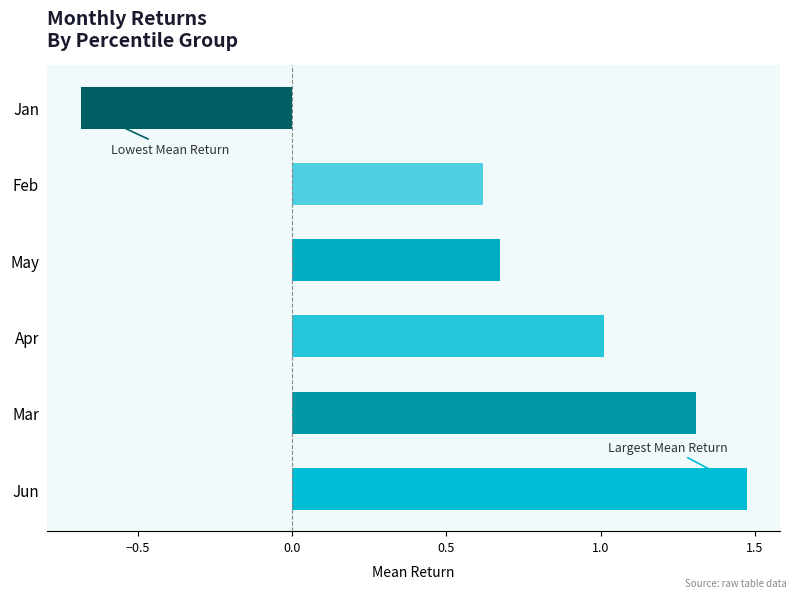

Is it true that the value at Feb is 0.1?

False